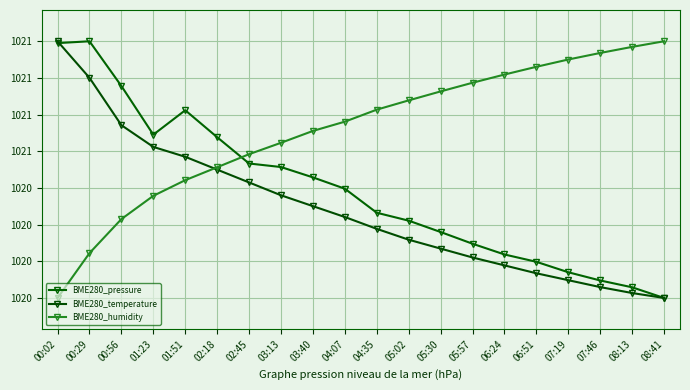

Rank the categories by BME280_temperature value from highest to lowest.

00:02, 00:29, 00:56, 01:23, 01:51, 02:18, 02:45, 03:13, 03:40, 04:07, 04:35, 05:02, 05:30, 05:57, 06:24, 06:51, 07:19, 07:46, 08:13, 08:41